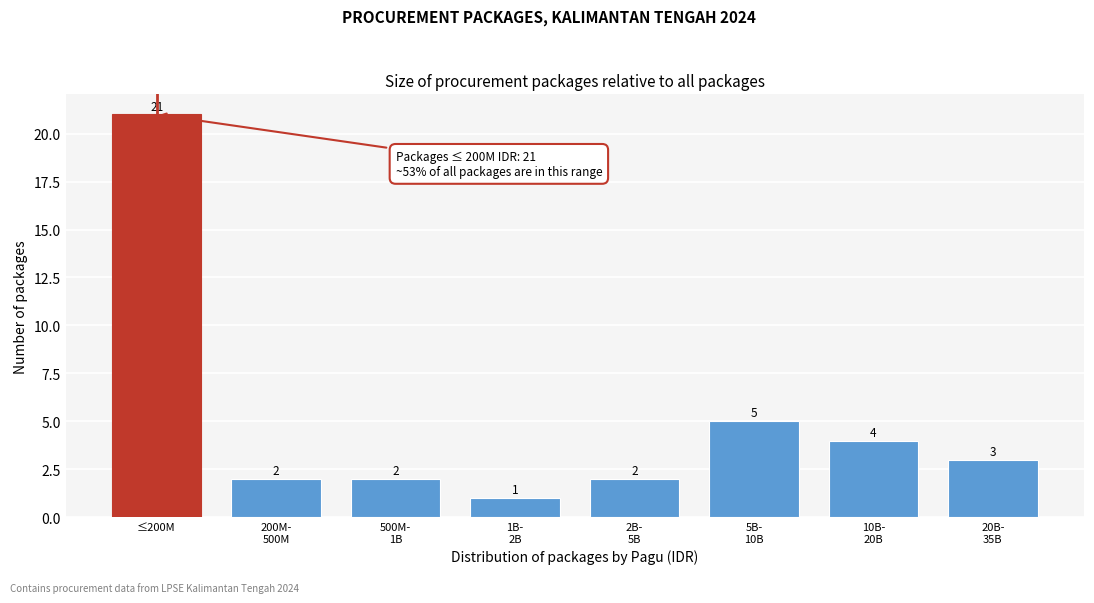

Reading left to right, extract all data points from this chart.

21	2	2	1	2	5	4	3